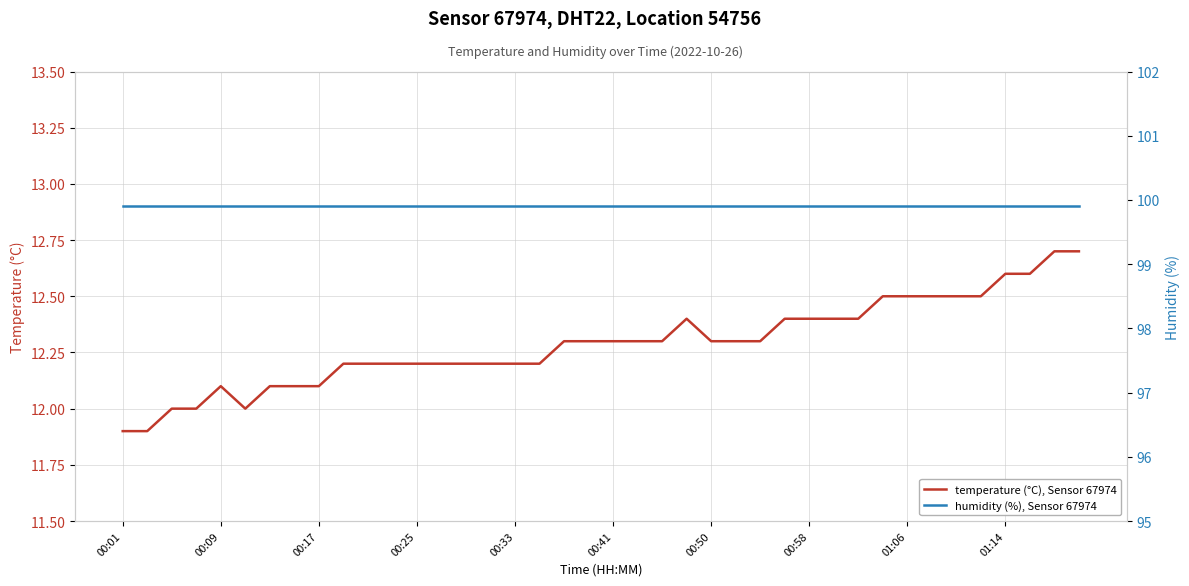

Which has a higher value, 27 or 13?

27